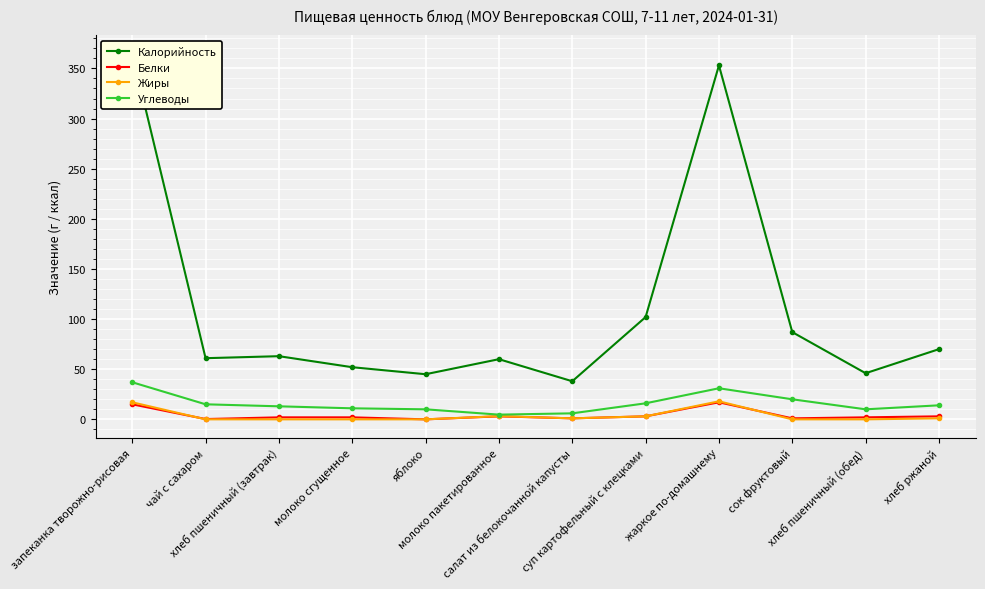

What is the highest value of the Калорийность series?

365.0